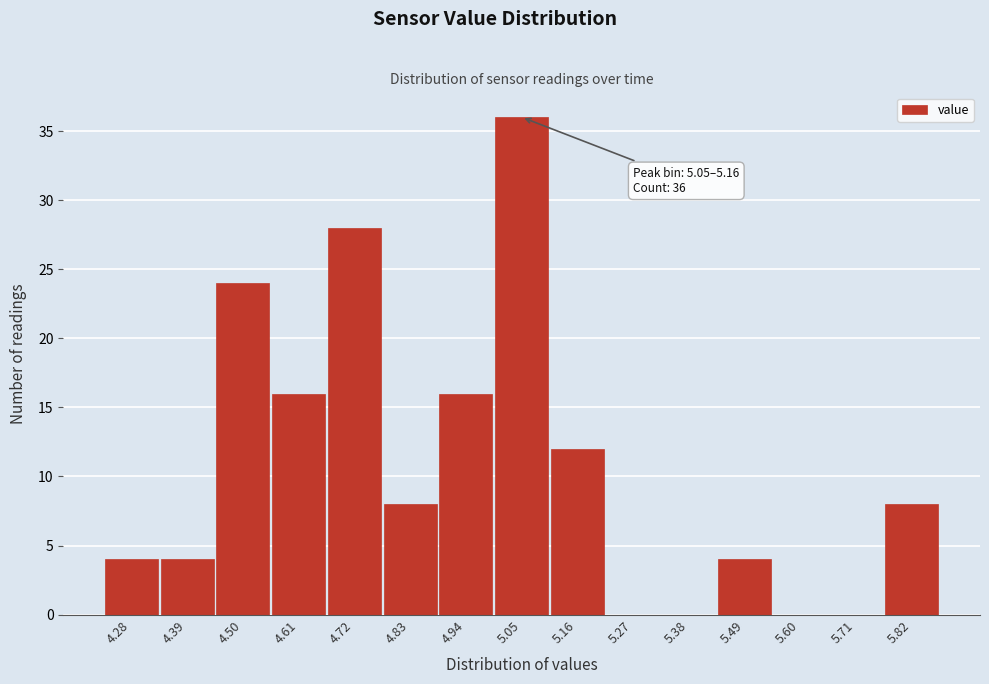

Reading right to left, what are all the values shown in this chart?

5.82=8	5.71=0	5.60=0	5.49=4	5.38=0	5.27=0	5.16=12	5.05=36	4.94=16	4.83=8	4.72=28	4.61=16	4.50=24	4.39=4	4.28=4